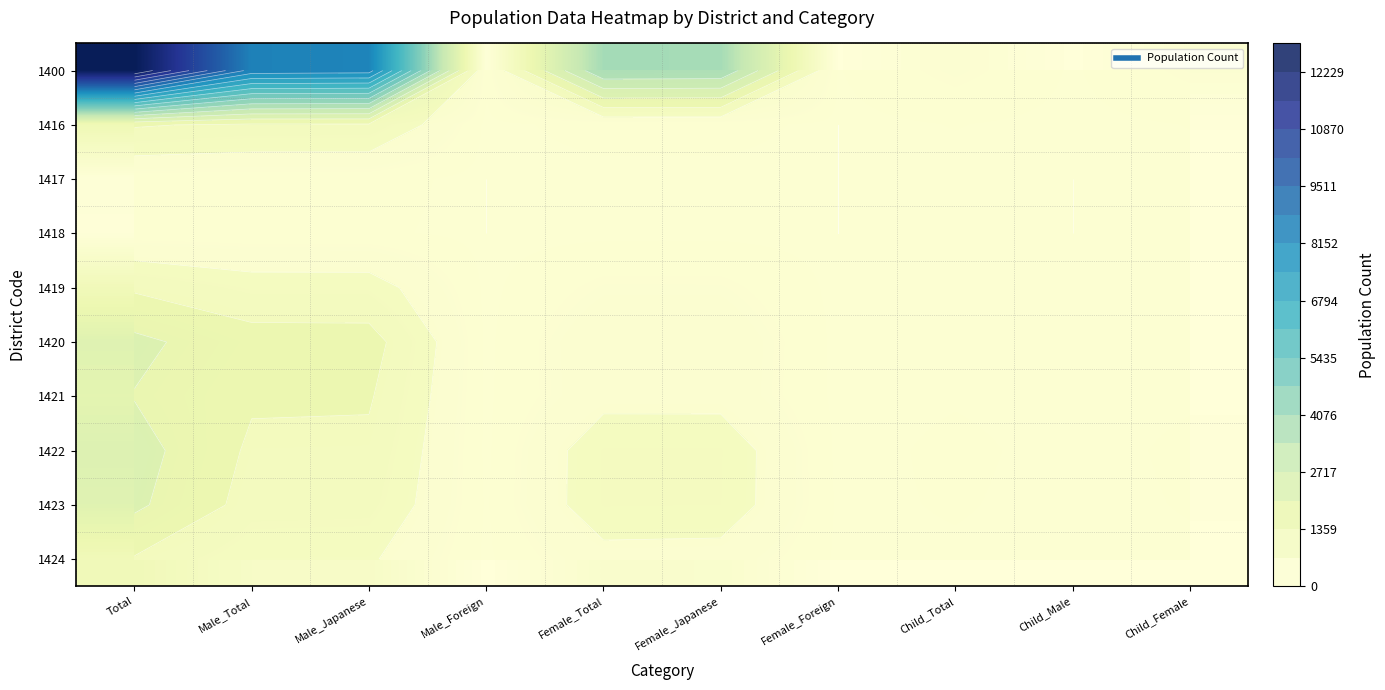

At Female_Japanese, list the series in order from smallest to largest.

1417, 1418, 1416, 1419, 1424, 1421, 1420, 1423, 1422, 1400